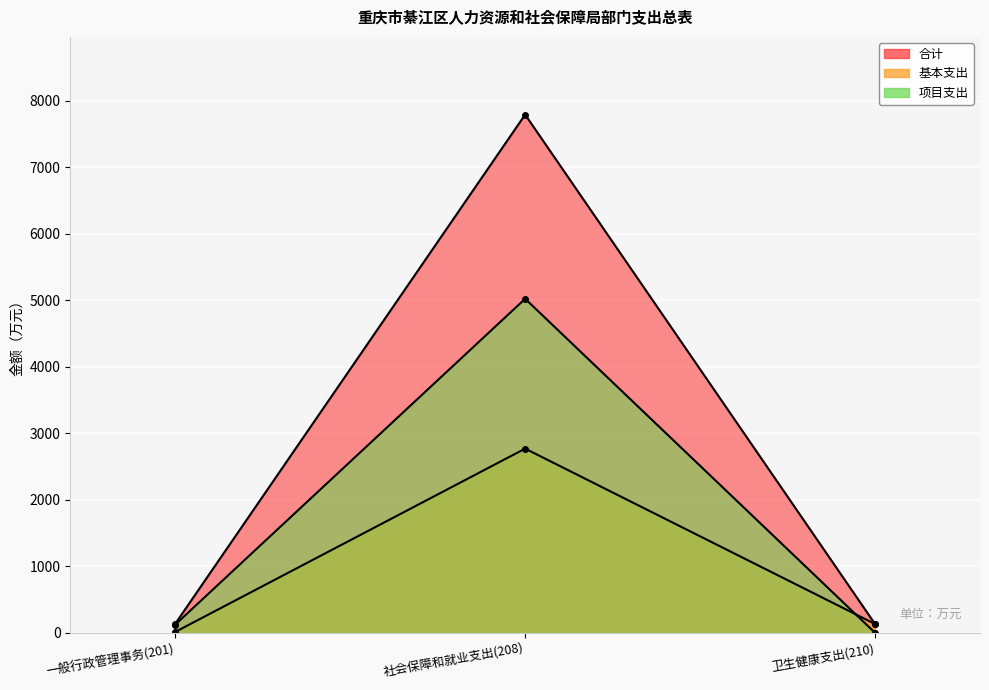

Rank the categories by 项目支出 value from lowest to highest.

卫生健康支出(210), 一般行政管理事务(201), 社会保障和就业支出(208)